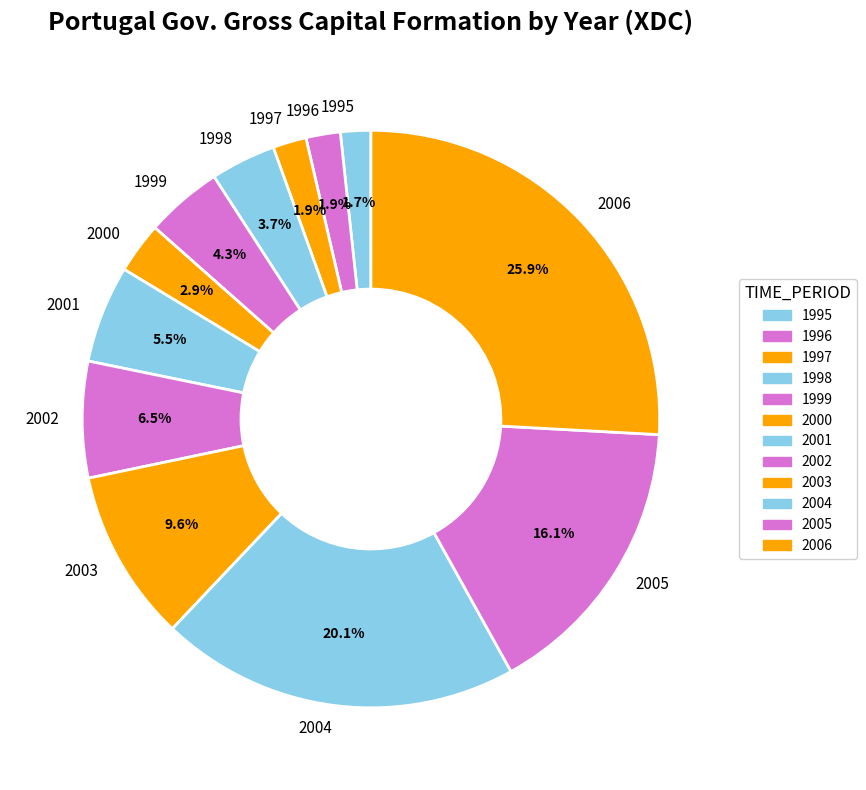

To the nearest percent, what portion does 2004 represent?

20%